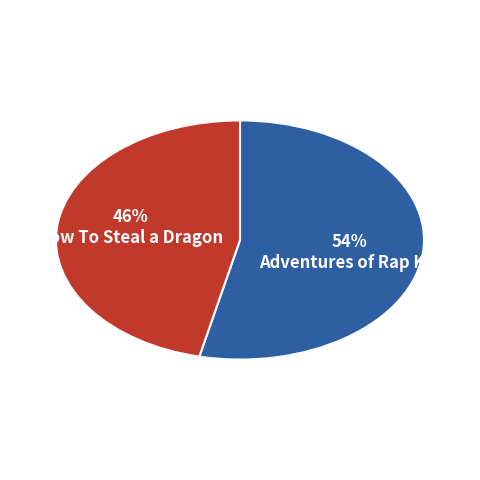

To the nearest percent, what is the average slice percentage?

50%